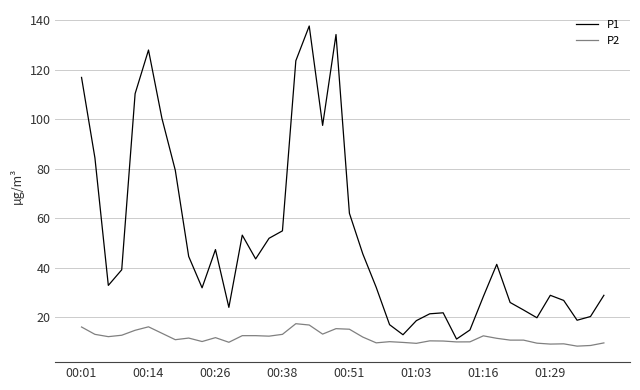

What is the lowest value of the P2 series?

8.3